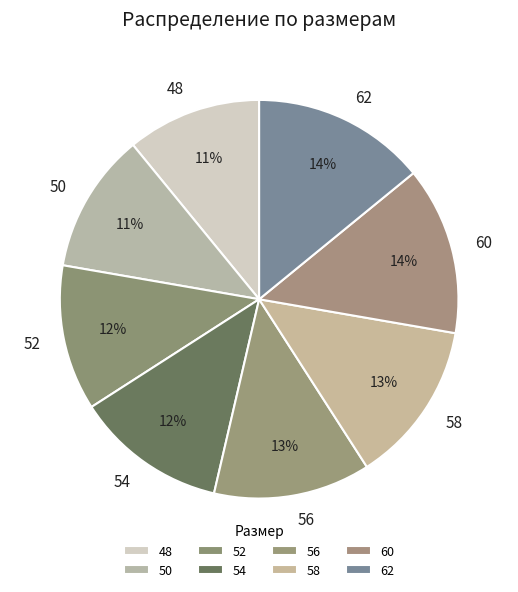

To the nearest percent, what is the combined percentage of 52 and 48?

23%